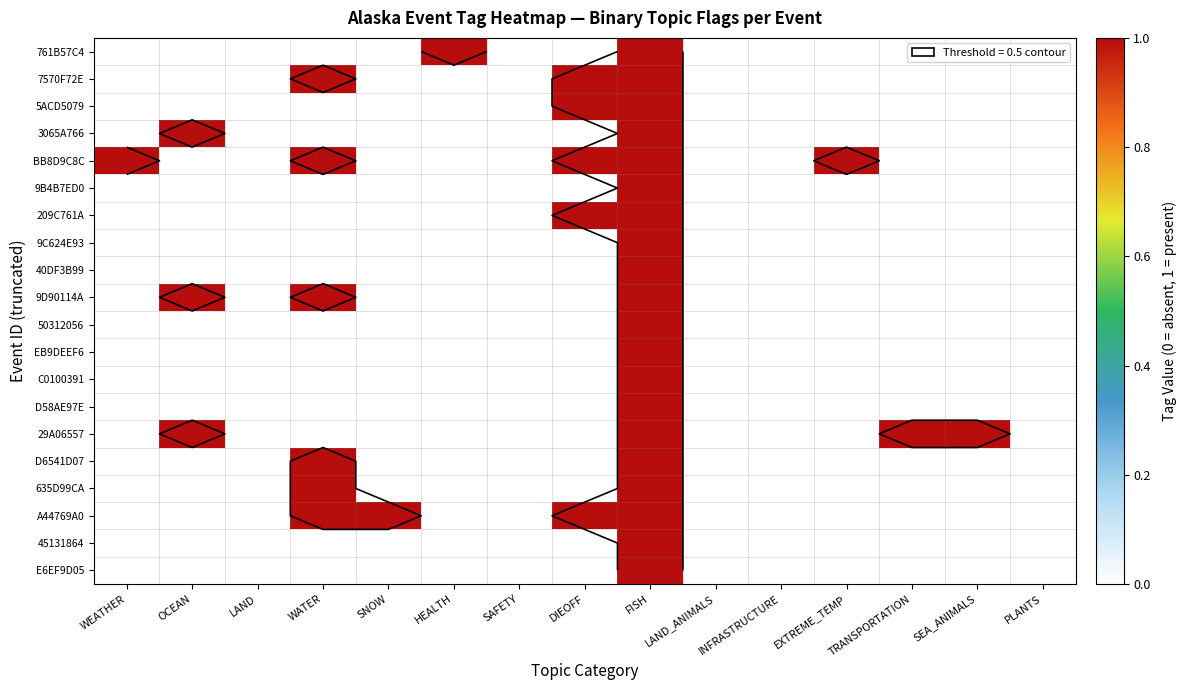

What is the difference between the second highest and second lowest values in the 5ACD5079 series?

1